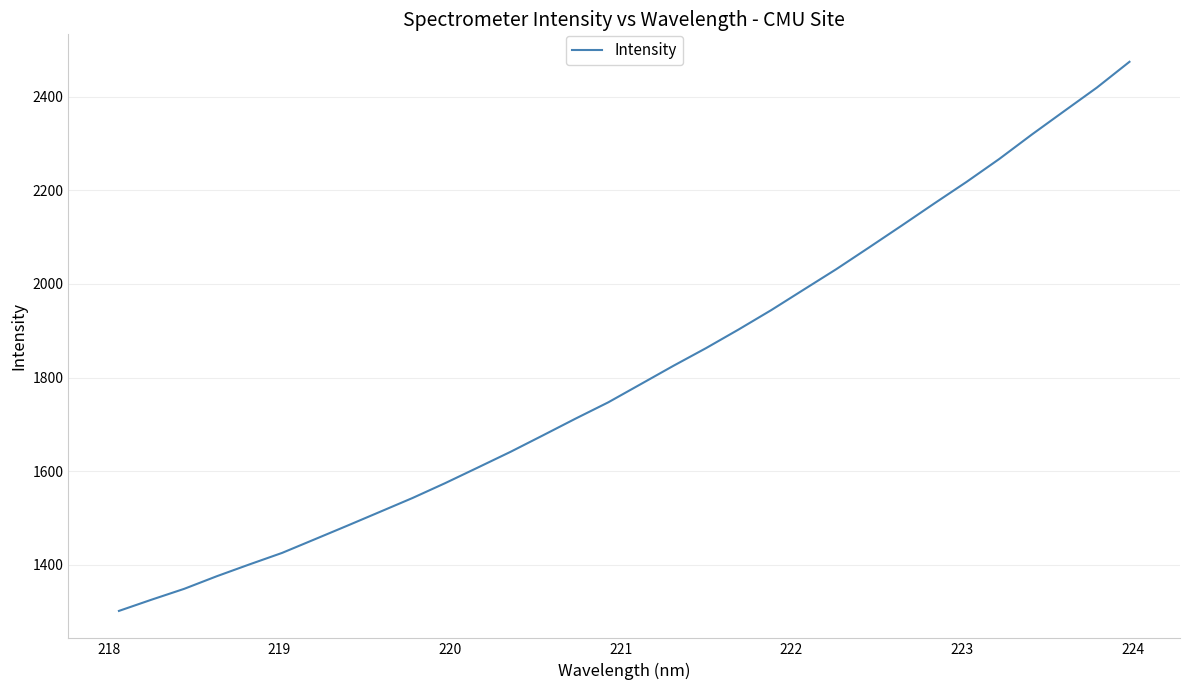

What is the greatest value displayed?

2474.9